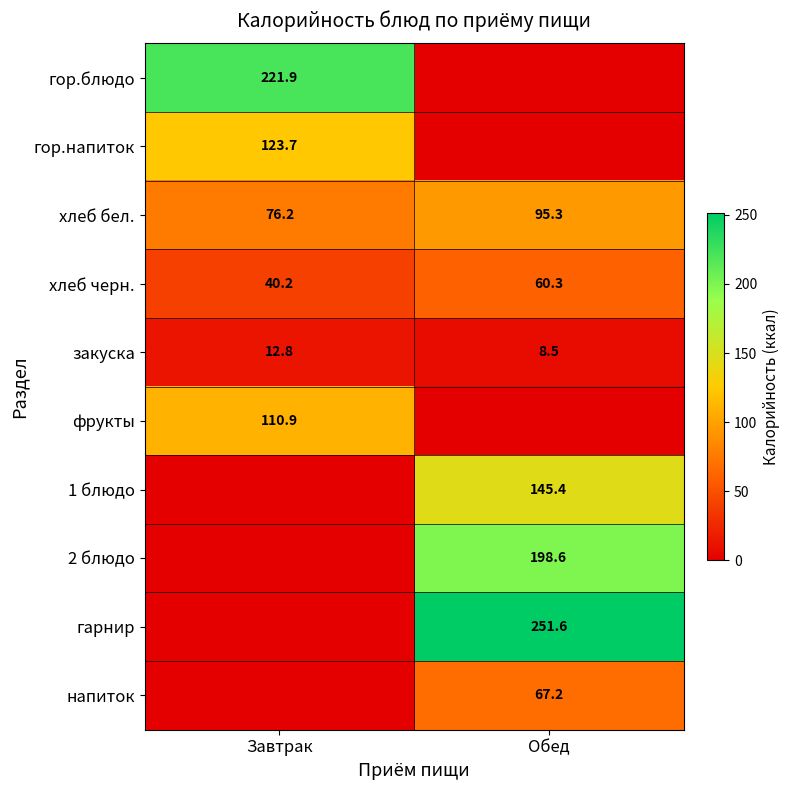

What is the highest value of the хлеб черн. series?

60.3